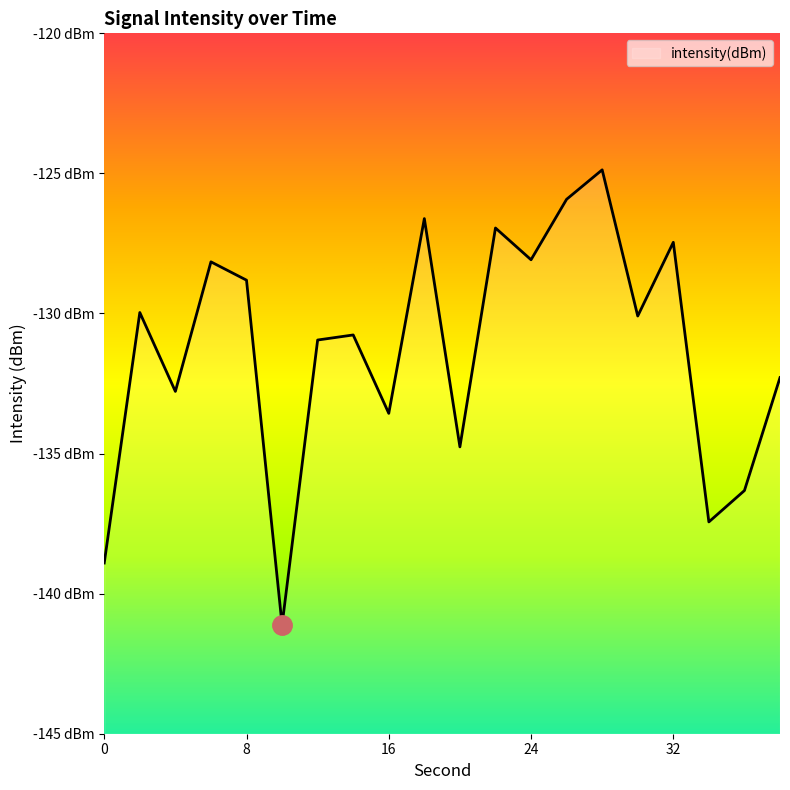

What is the change in value from 18 to 22?

-0.3